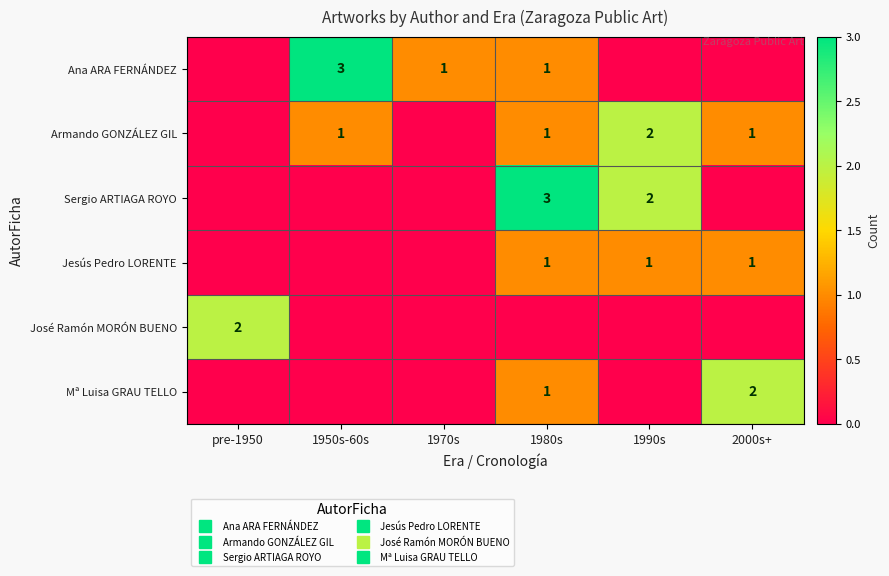

At how many categories does at least one series exceed 0?

6